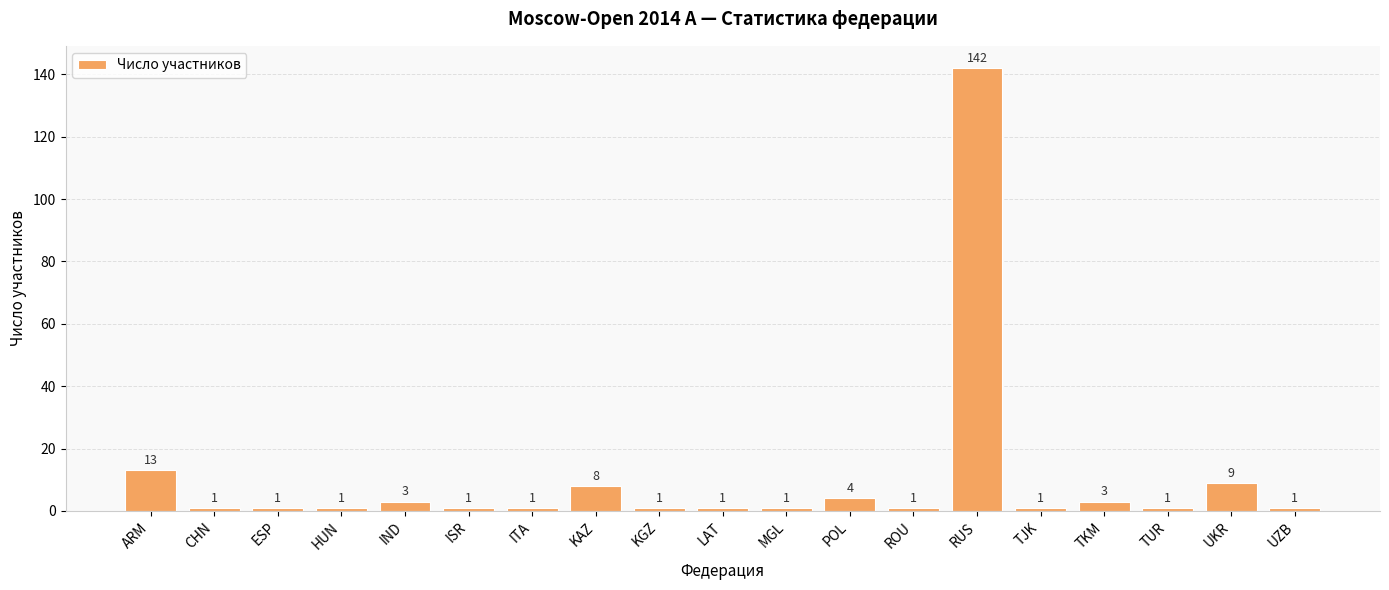

How many data points are above 1?

7